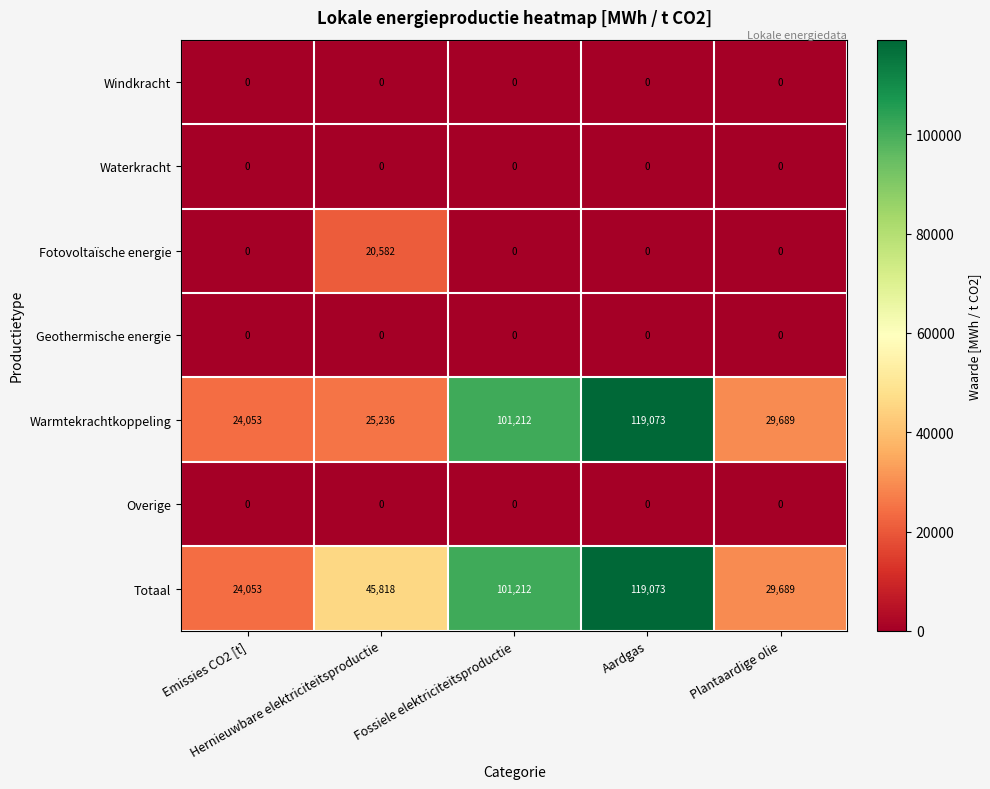

What is the total value across all series at Hernieuwbare elektriciteitsproductie?

91636